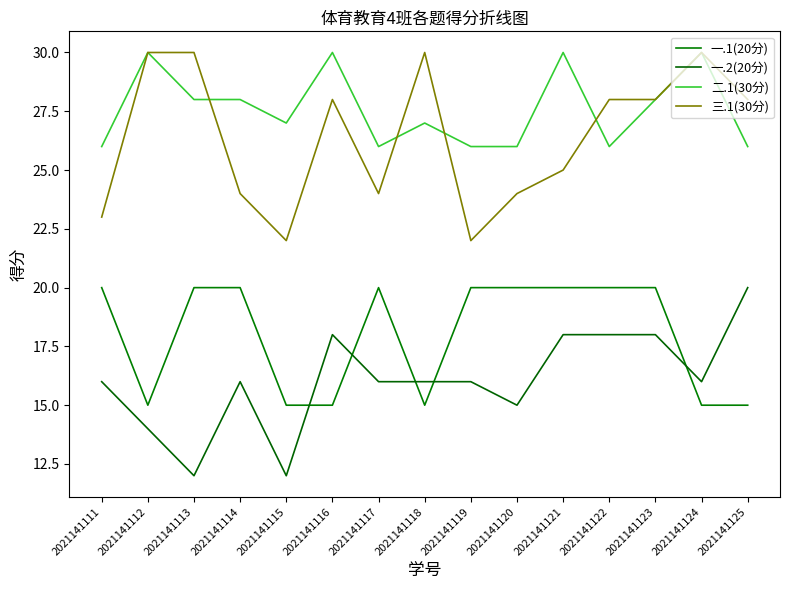

Count the number of data series in this chart.

4